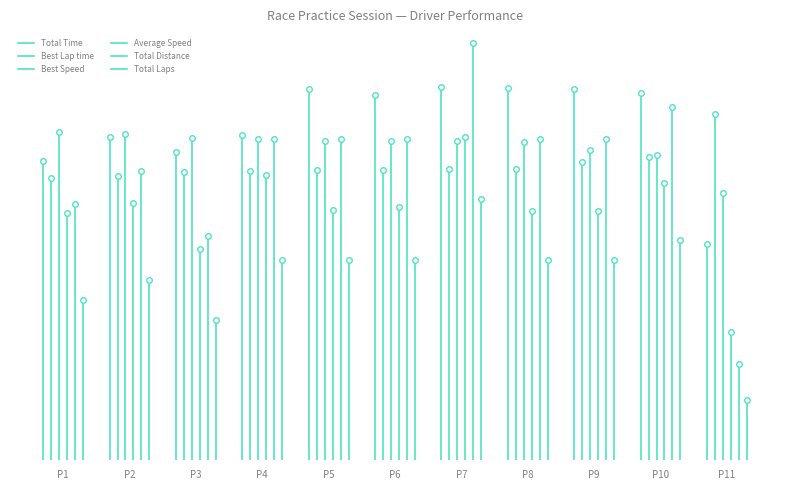

Which series has the largest total across all categories?

Best Speed